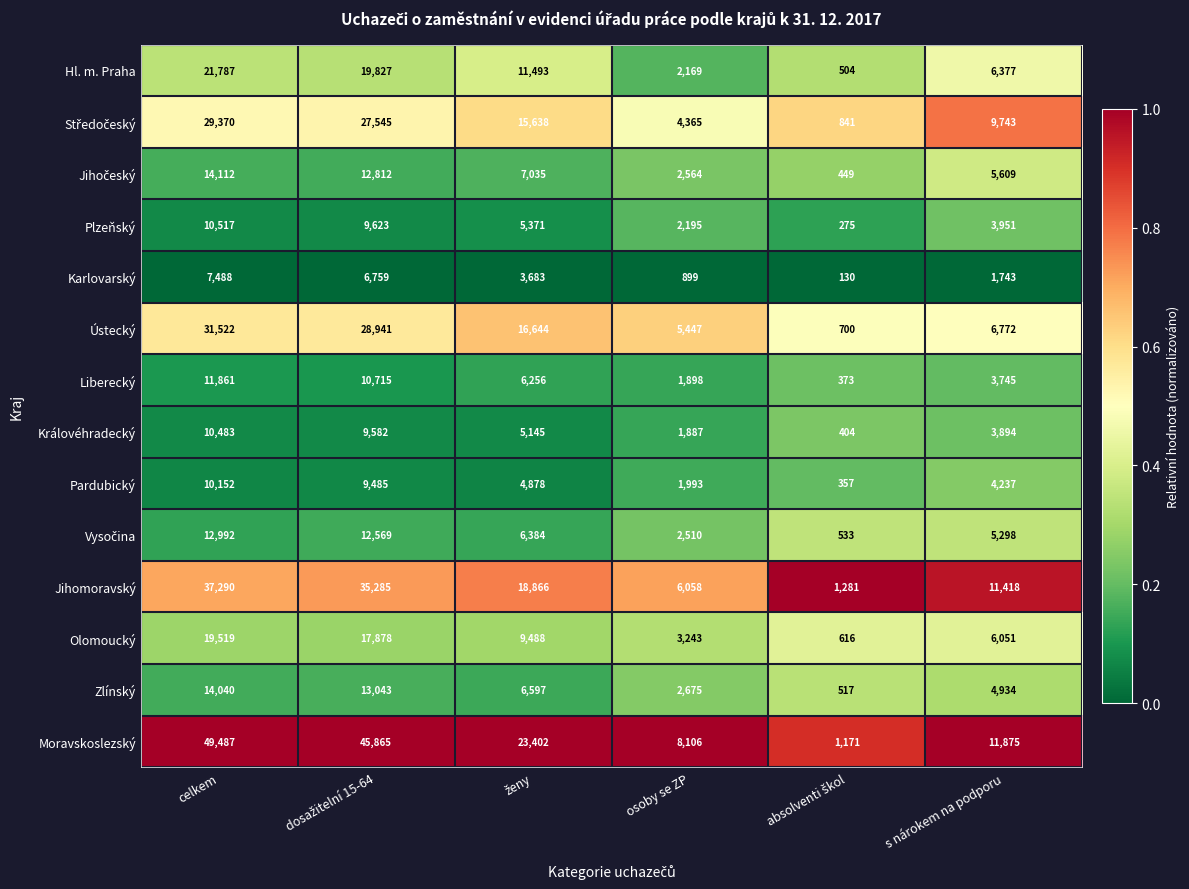

What is the difference between the maximum and minimum values in the Zlínský series?

13523